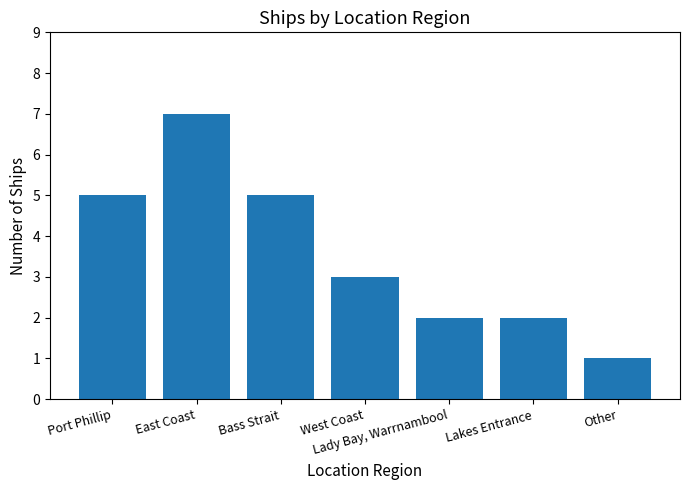

Read the value at Bass Strait.

5